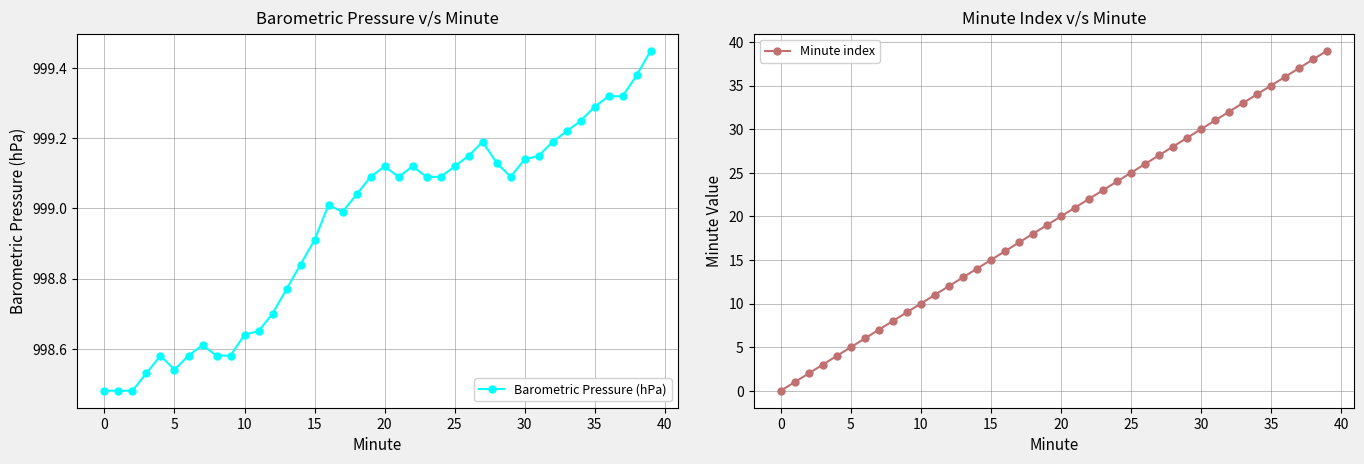

At how many categories does at least one series exceed 764?

40